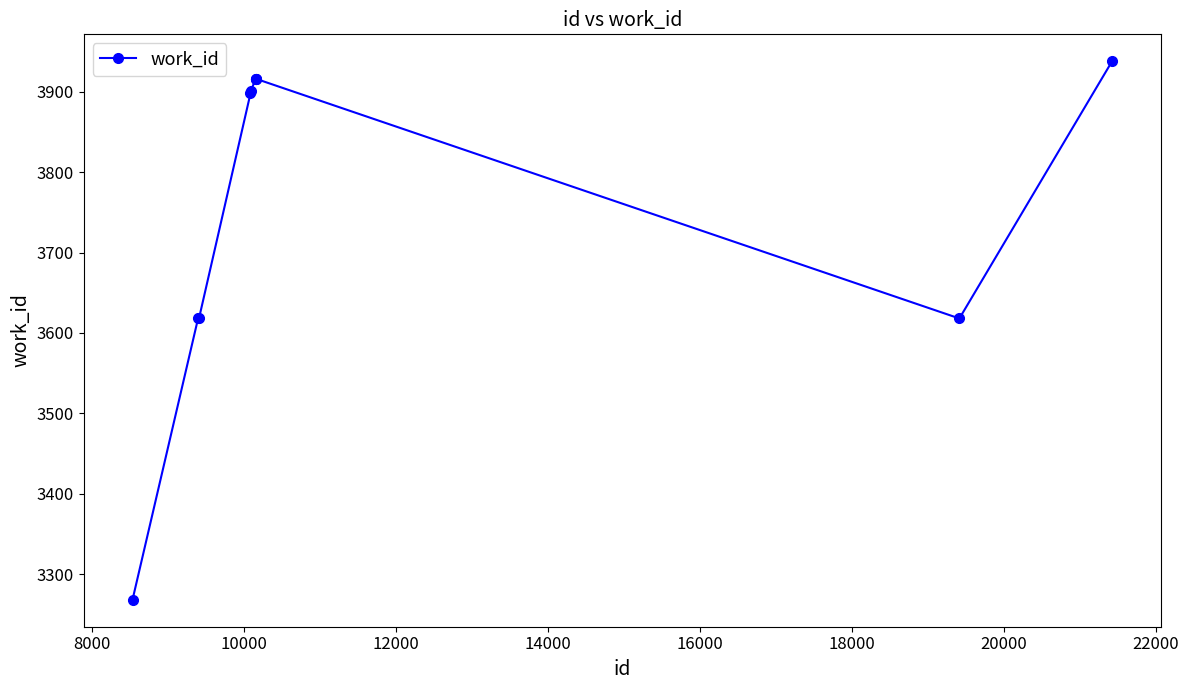

What is the difference between the maximum and minimum values?

670